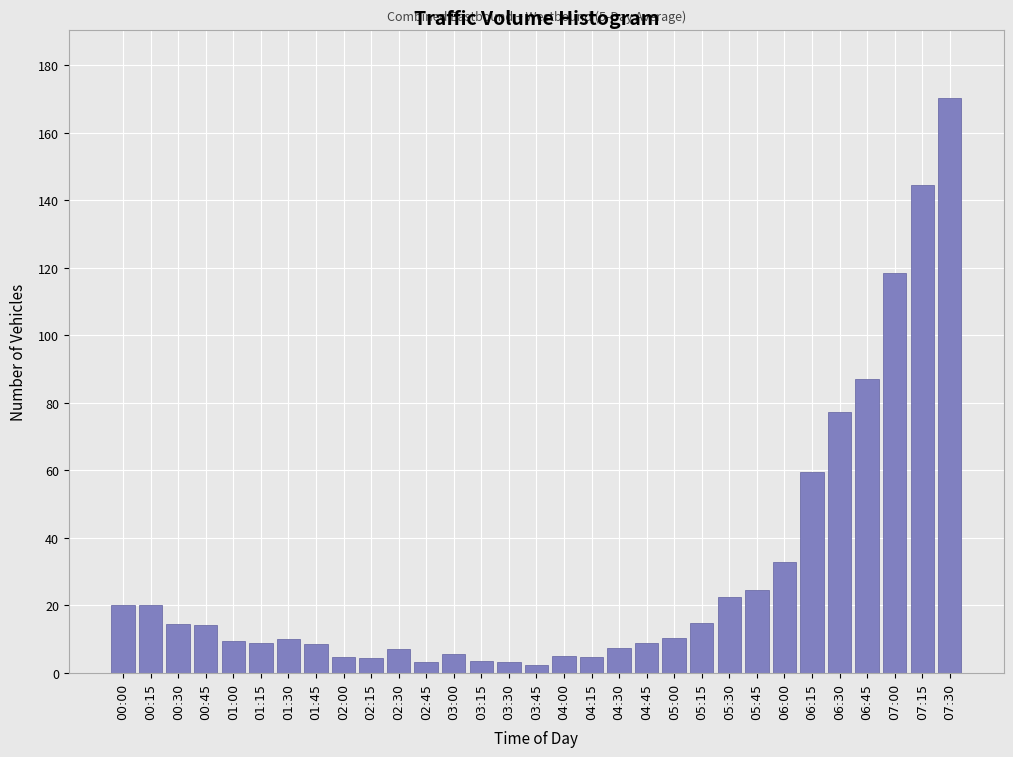

What is the label of the 9th bar from the left?

02:00